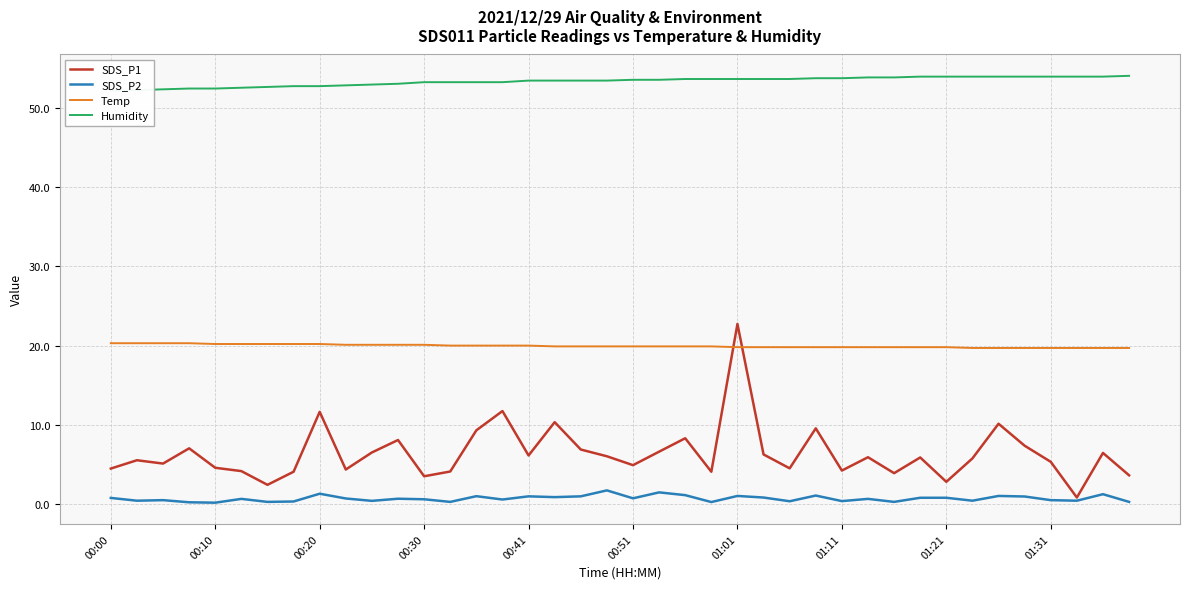

List the series in order of their peak value, highest first.

Humidity, SDS_P1, Temp, SDS_P2